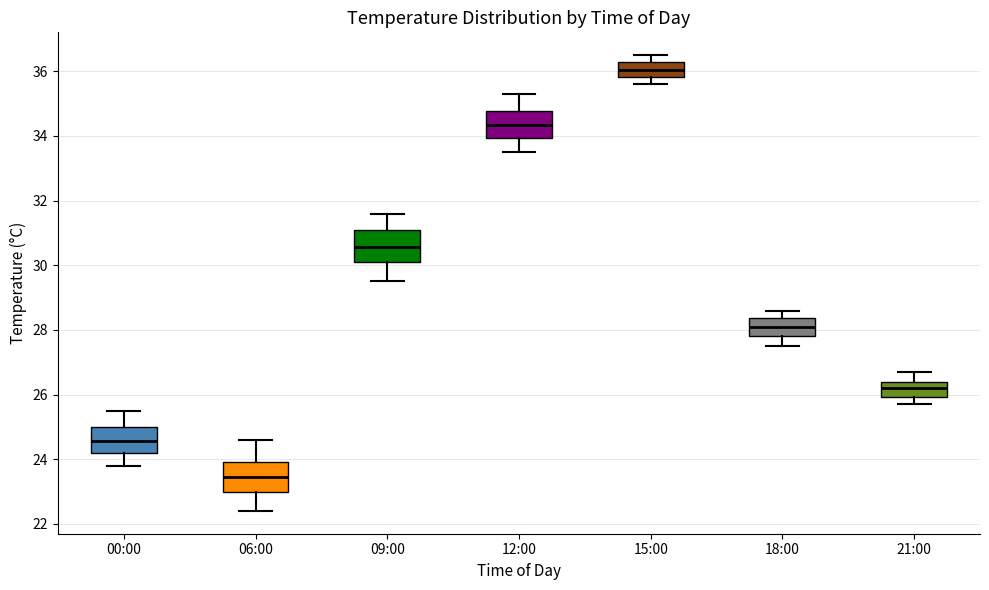

Where is the upper edge of the box for 00:00 on the y-axis? The values are not printed on the chart, so give them approximately, as read against the axis.

25.0